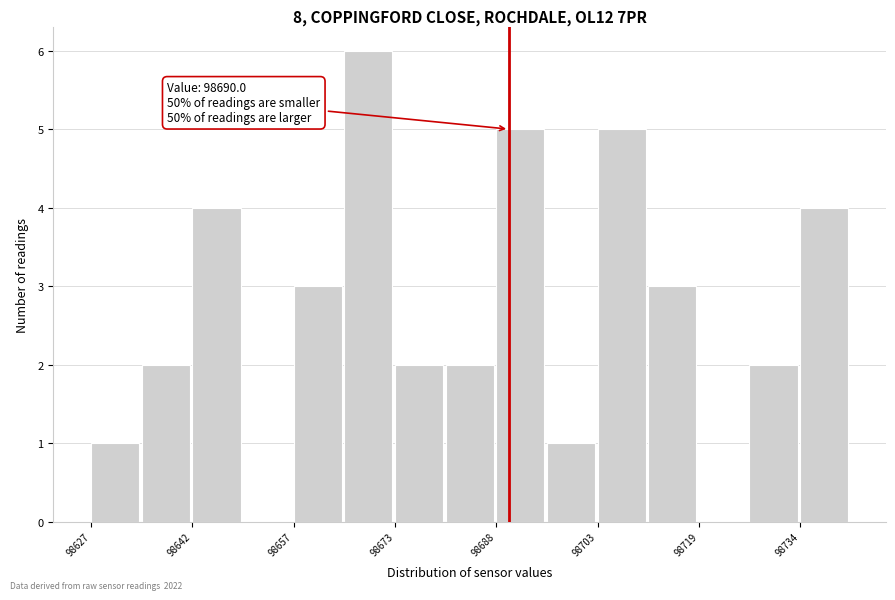

Read against the x-axis, roughly where is the centre of the tallest bar?

98668